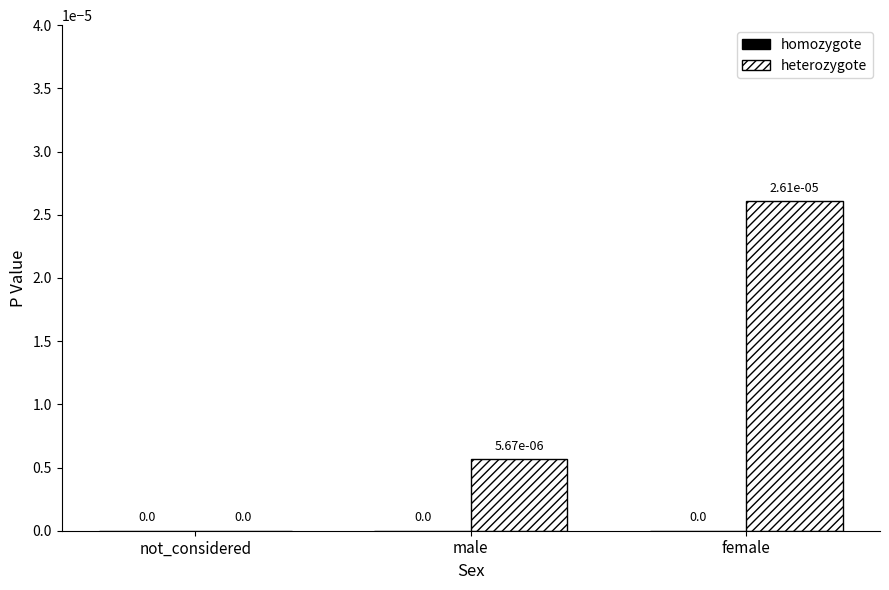

The value at female is 0.0. True or false?

True